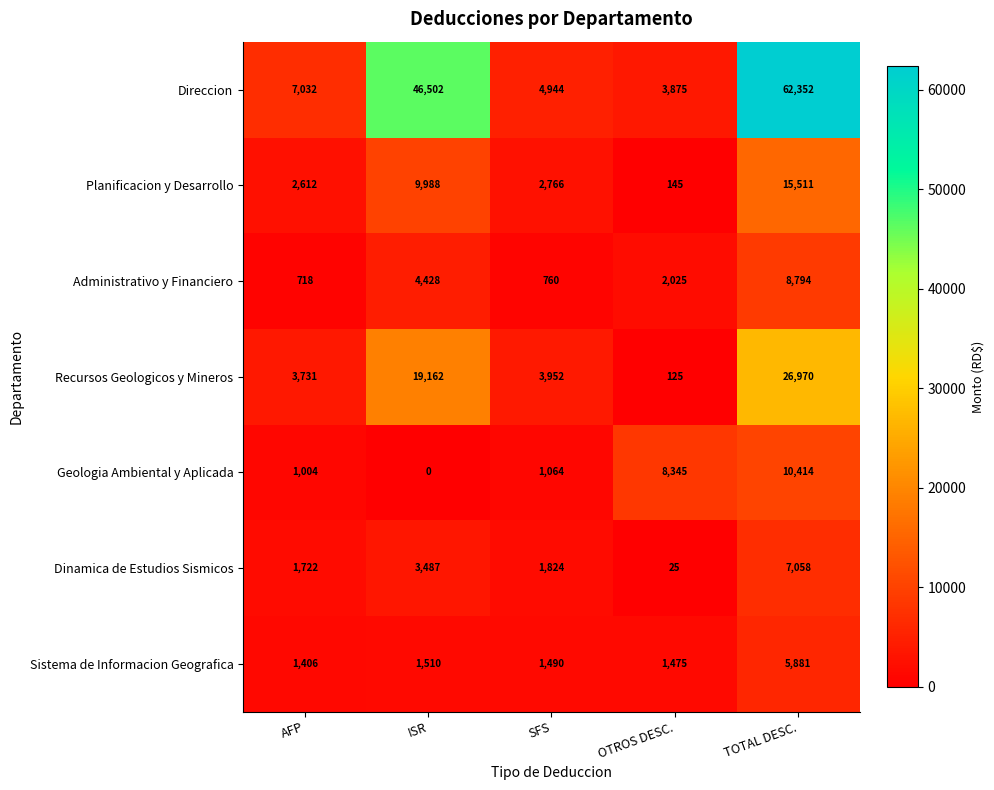

At how many categories does at least one series exceed 52779?

1